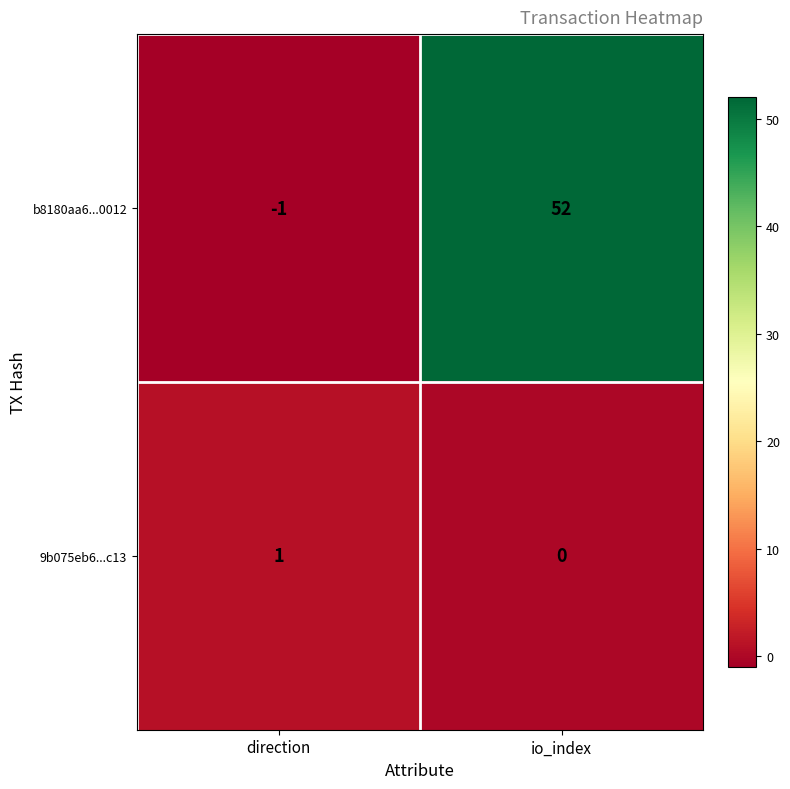

Reading right to left, extract all data points from this chart.

b8180aa6...0012: 52	-1
9b075eb6...c13: 0	1